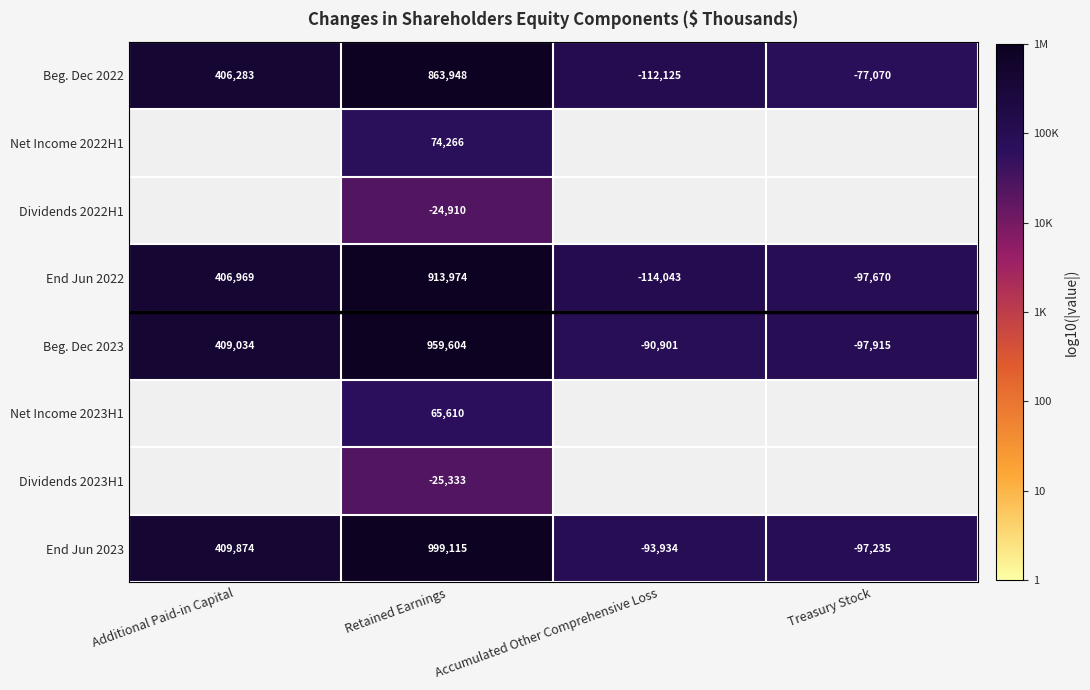

List the labels in order of Beg. Dec 2022 value, largest first.

Retained Earnings, Additional Paid-in Capital, Treasury Stock, Accumulated Other Comprehensive Loss